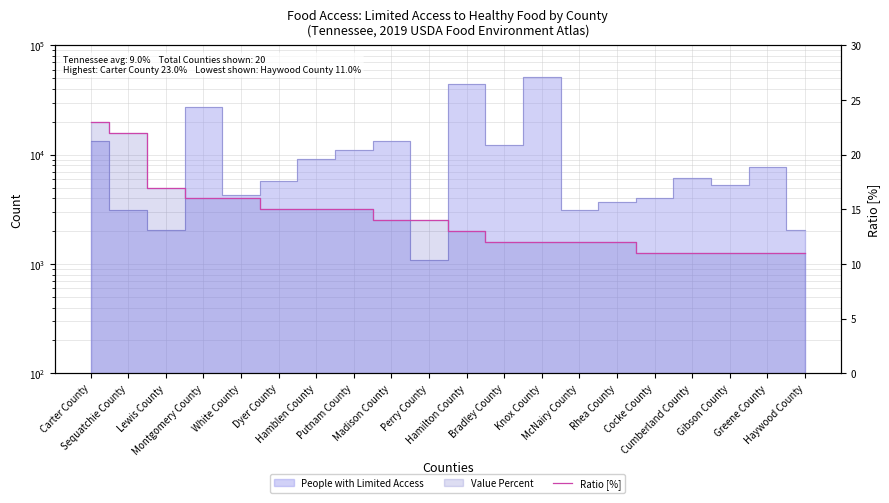

True or false: the data shows 3 at Putnam County.

False